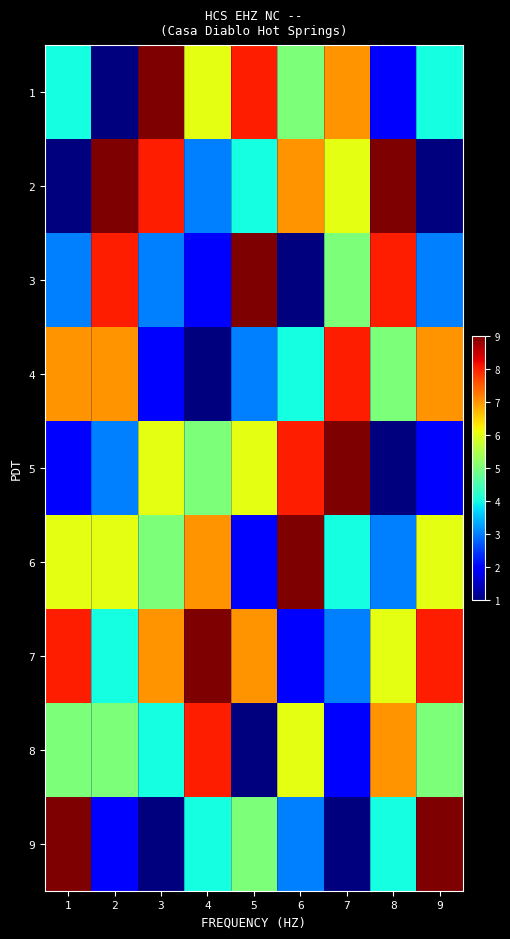

List the series in order of their peak value, lowest first.

4, 8, 1, 2, 3, 5, 6, 7, 9